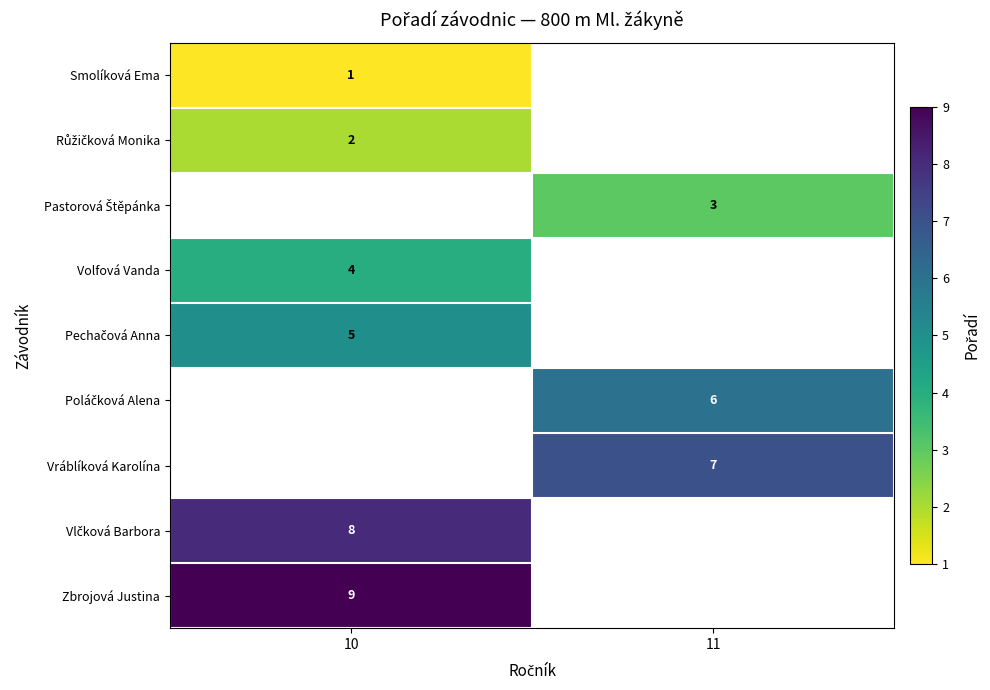

Is it true that Smolíková Ema equals 1 at 10?

True